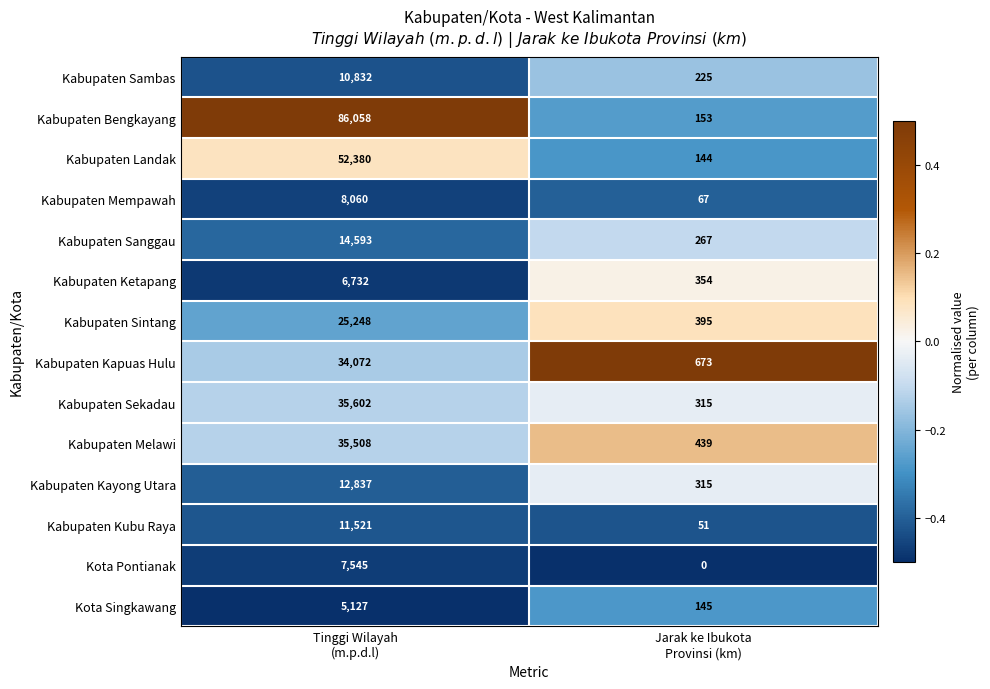

Rank the series by their maximum value, from lowest to highest.

Kota Singkawang, Kabupaten Ketapang, Kota Pontianak, Kabupaten Mempawah, Kabupaten Sambas, Kabupaten Kubu Raya, Kabupaten Kayong Utara, Kabupaten Sanggau, Kabupaten Sintang, Kabupaten Kapuas Hulu, Kabupaten Melawi, Kabupaten Sekadau, Kabupaten Landak, Kabupaten Bengkayang